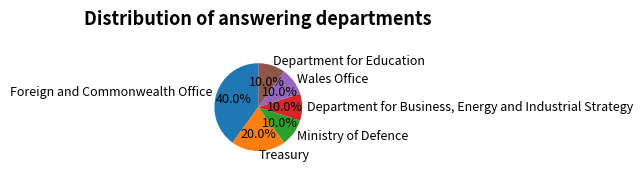

Is there a majority slice in this chart?

No